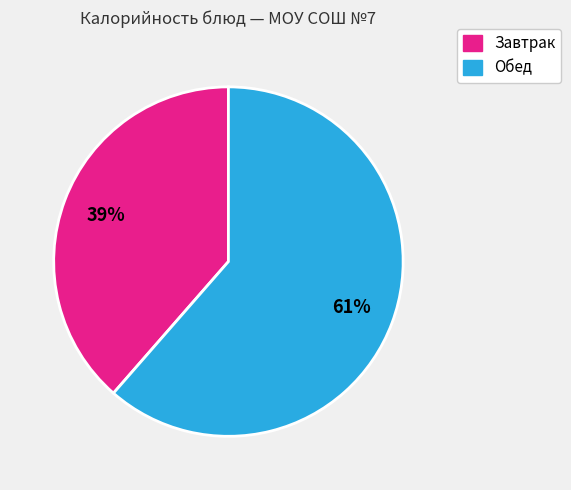

To the nearest percent, what is the average slice percentage?

50%